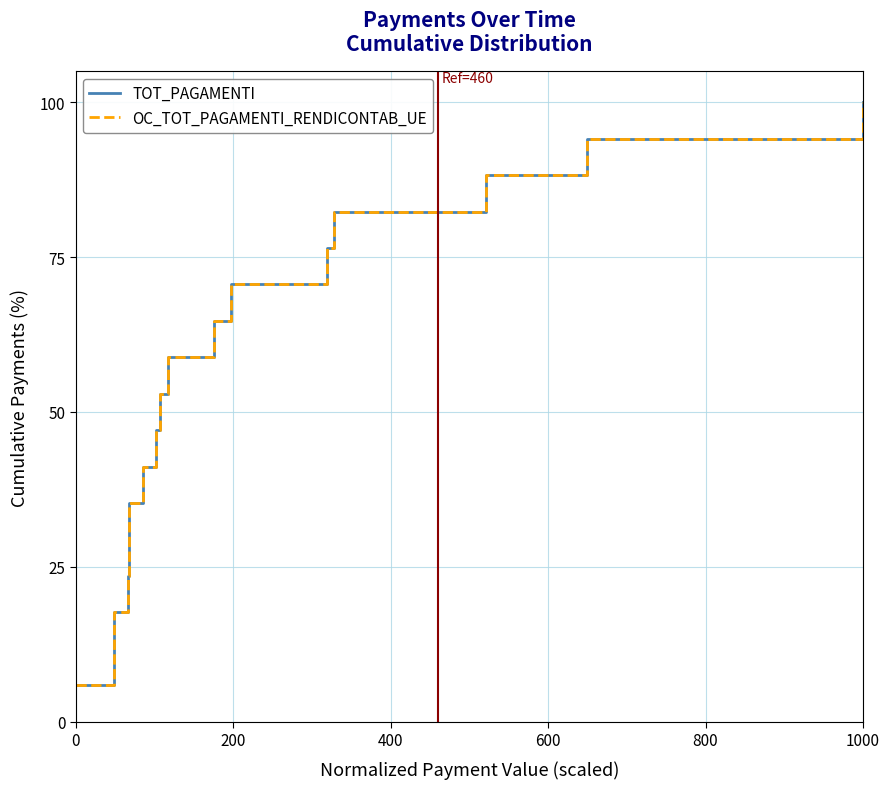

At which category is the sum across all series the highest?

1000